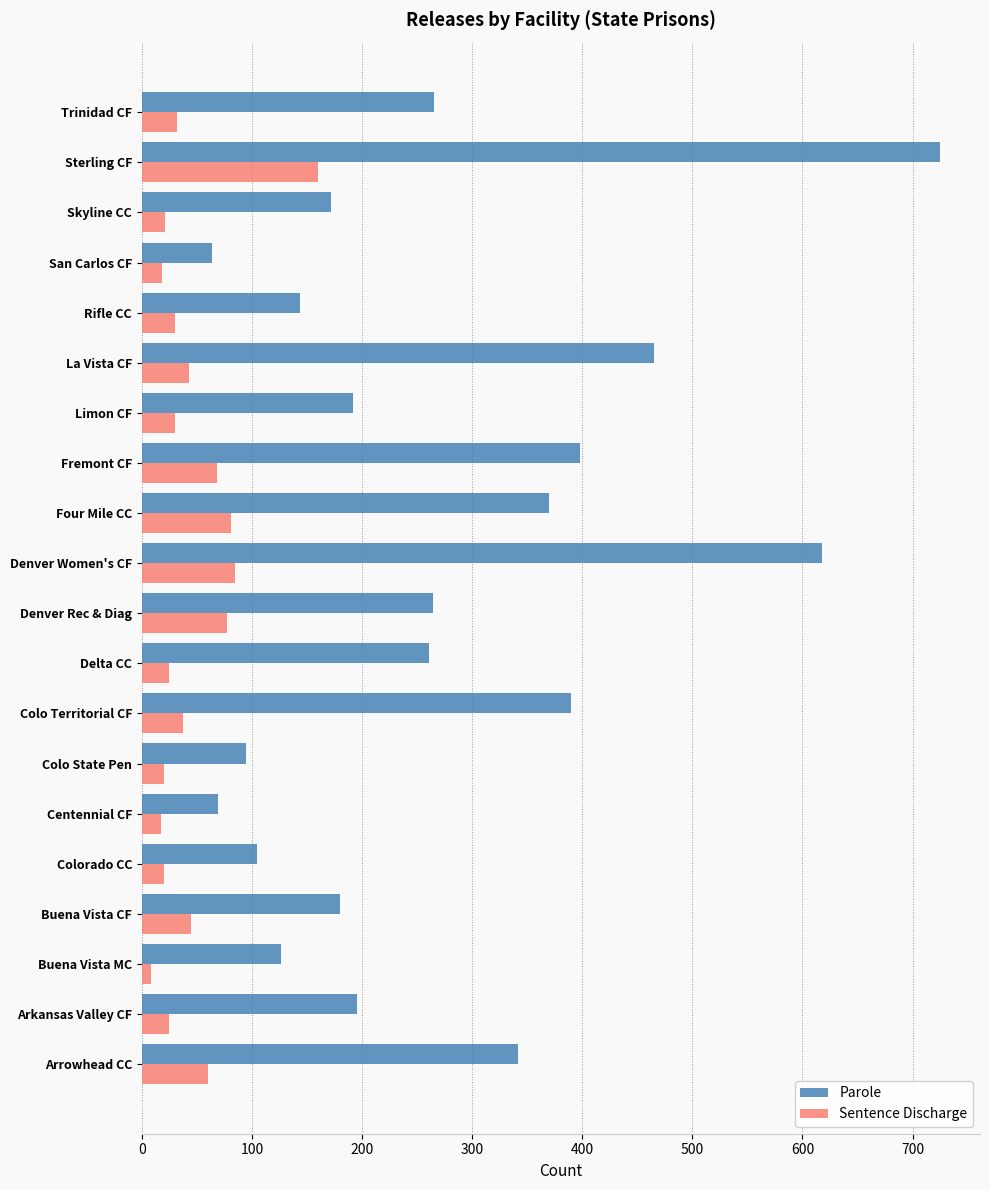

What is the total value across all series at Denver Rec & Diag?

341